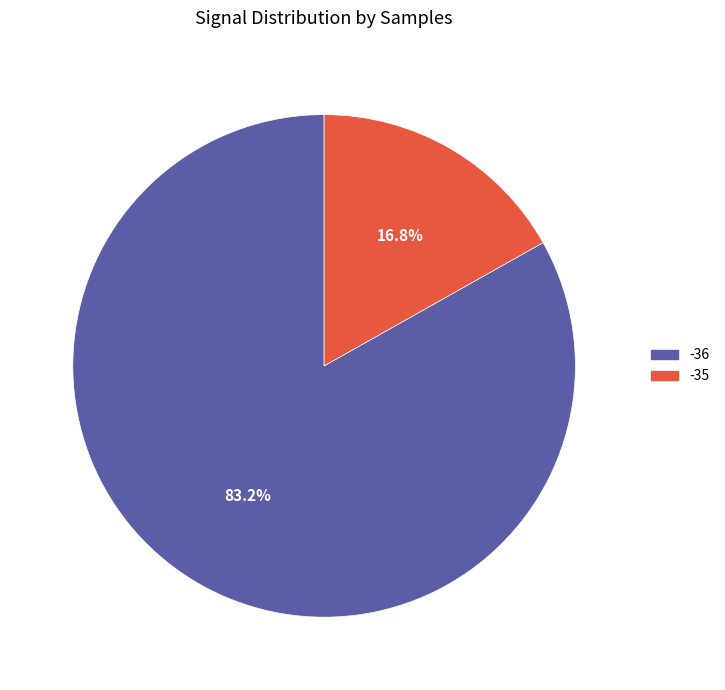

To the nearest percent, what is the difference between the largest and smallest slice percentages?

66%